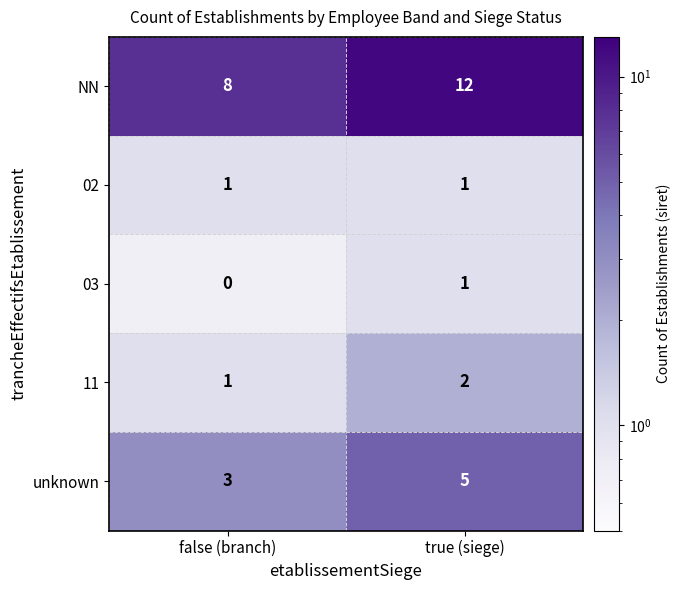

How many data points does each series have?

2